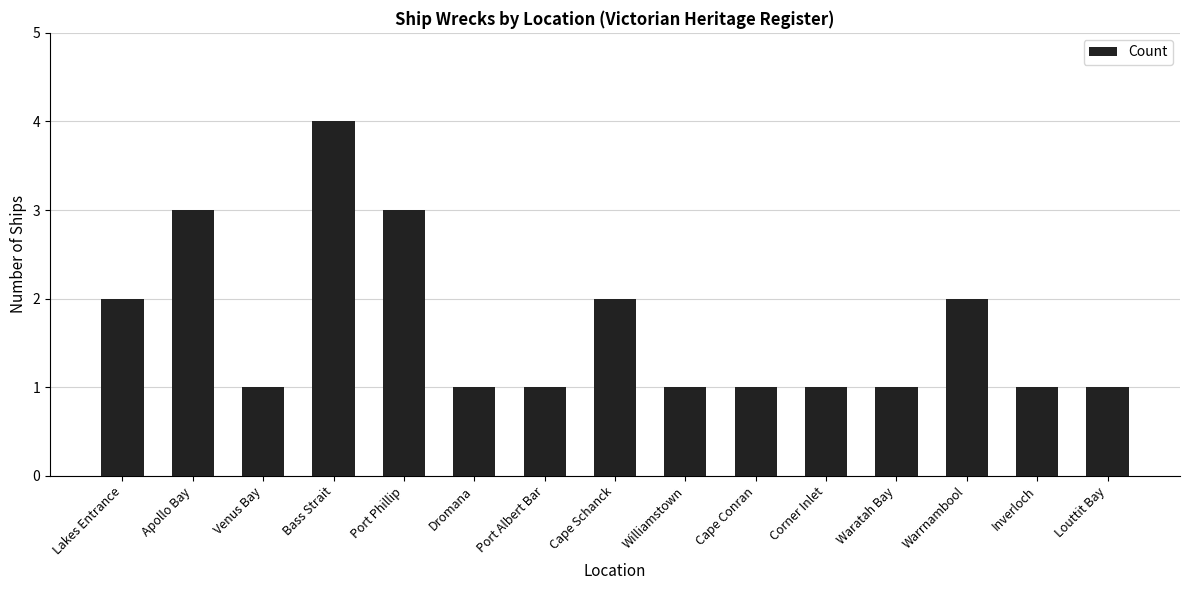

Approximately how many times larger is the value at Warrnambool compared to Cape Schanck?

1.0